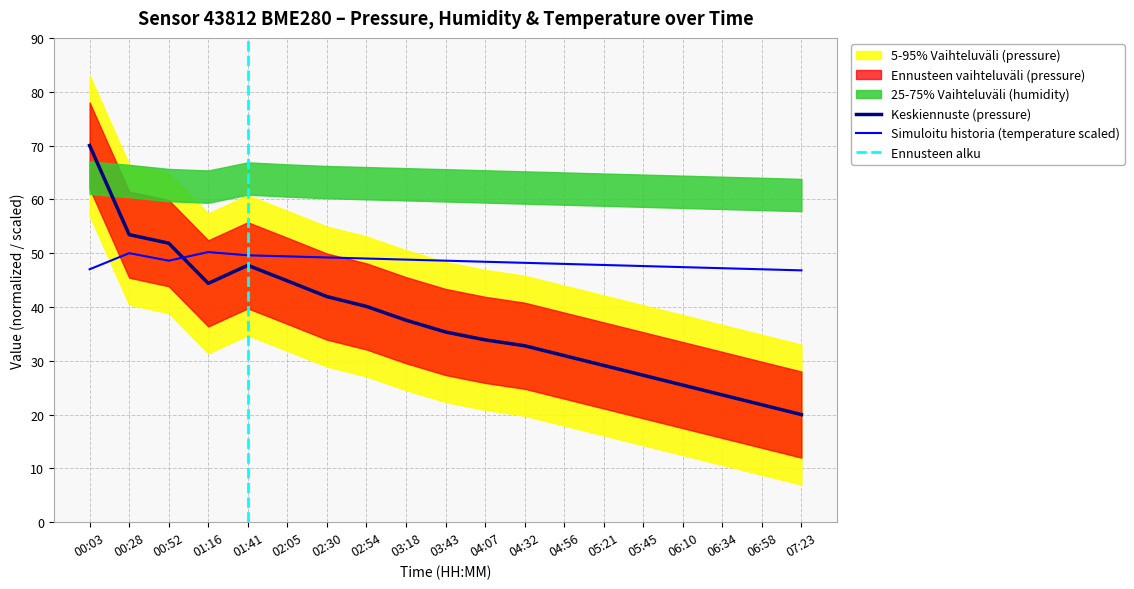

What is the label of the 16th point from the right?

01:16